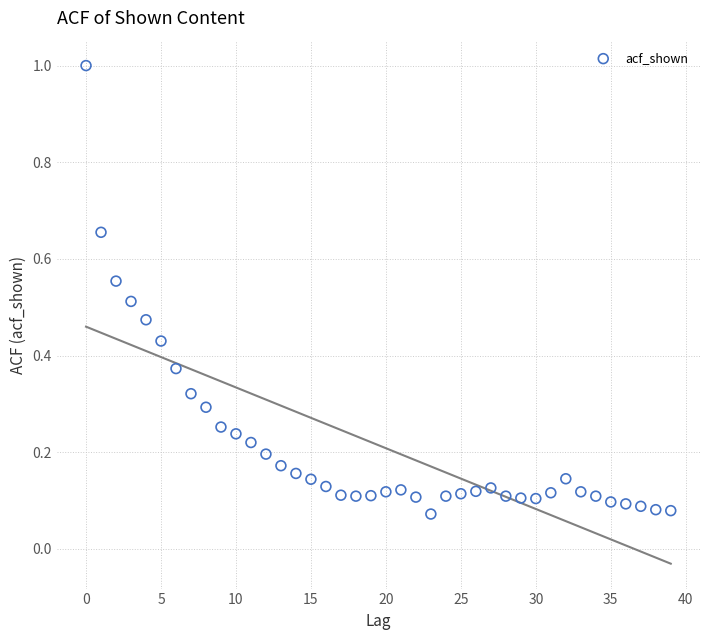

What is the range of Y values (max minus min)?

0.9